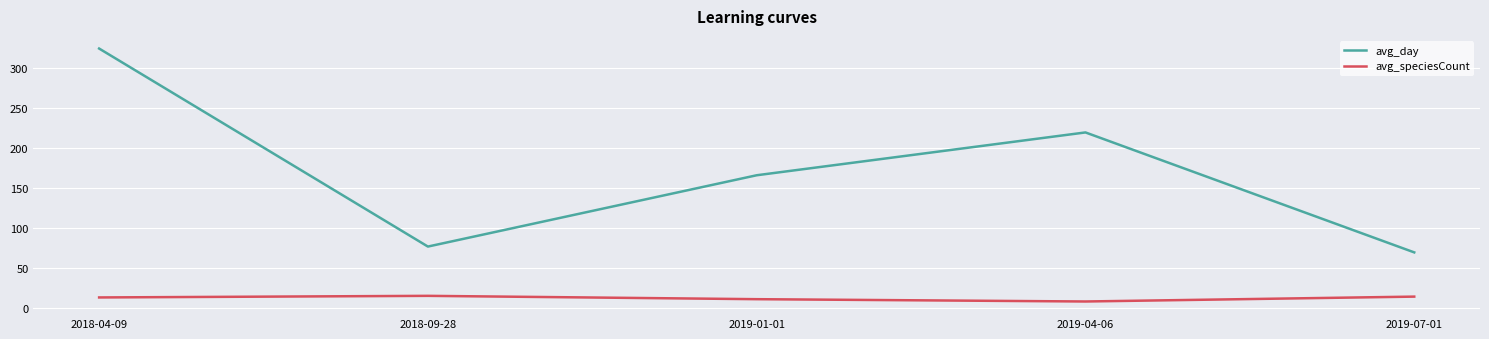

How many series are shown in this chart?

2